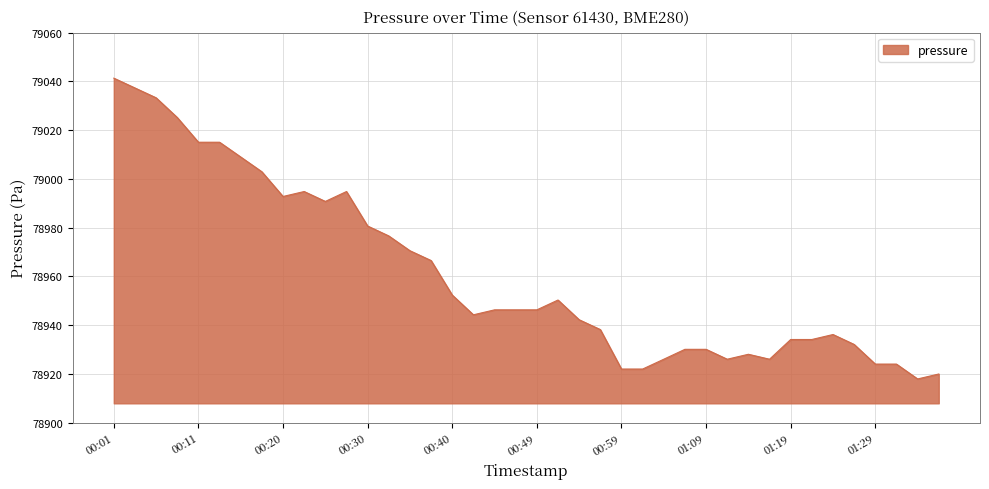

What is the difference between the maximum and minimum values?

123.4